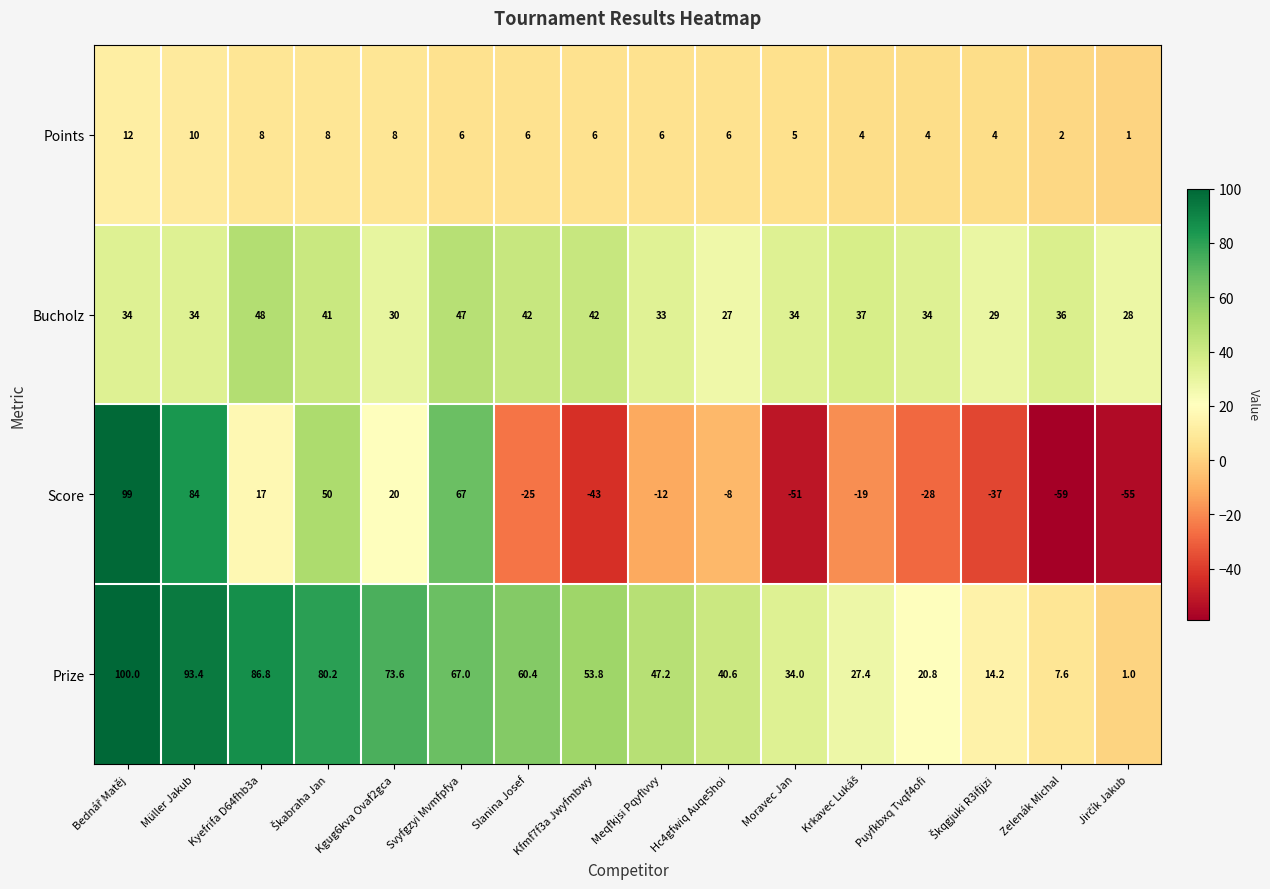

Rank the series by their maximum value, from highest to lowest.

Prize, Score, Bucholz, Points